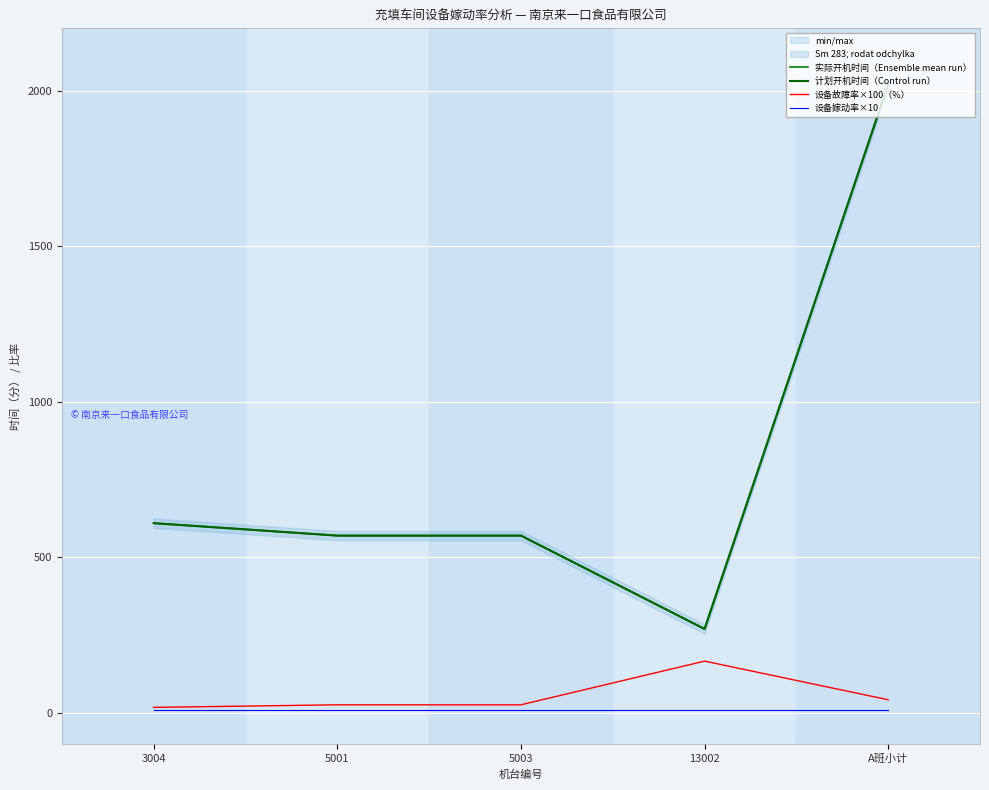

True or false: 设备故障率×100（%） and 设备嫁动率×10 intersect in this chart.

False